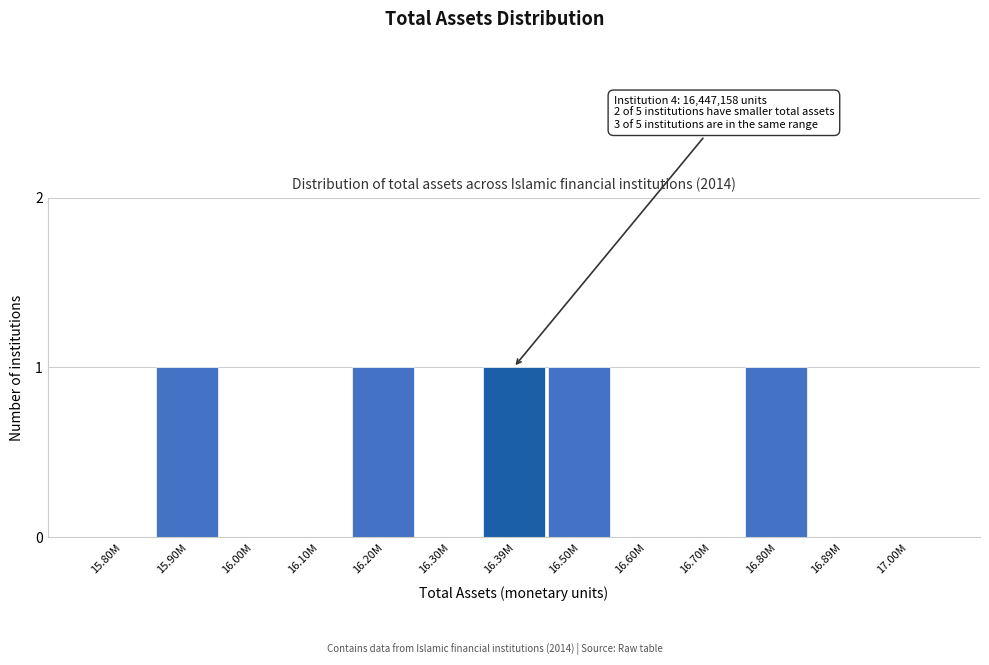

Reading left to right, what are all the values shown in this chart?

15.80M=0	15.90M=1	16.00M=0	16.10M=0	16.20M=1	16.30M=0	16.39M=1	16.50M=1	16.60M=0	16.70M=0	16.80M=1	16.89M=0	17.00M=0